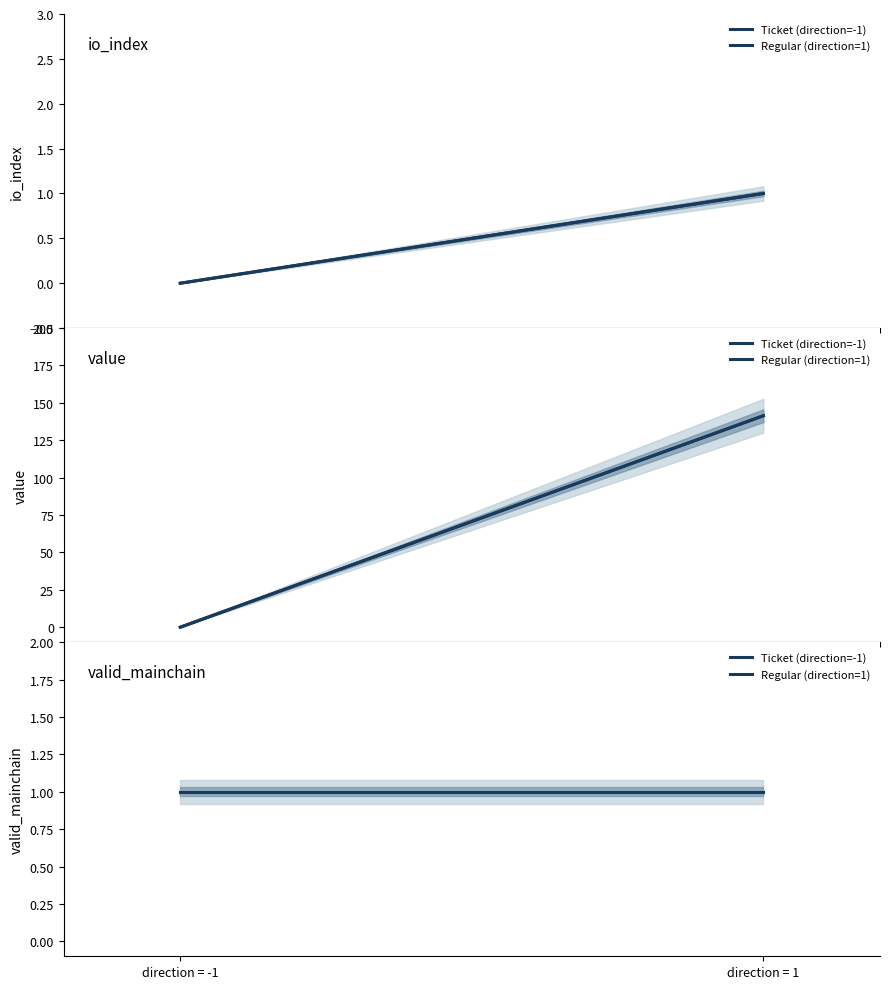

What is the maximum value shown in the chart?

141.4